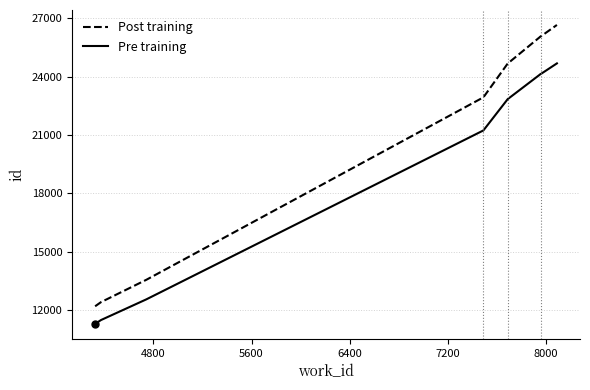

What is the sum of all Pre training values?

176489.0